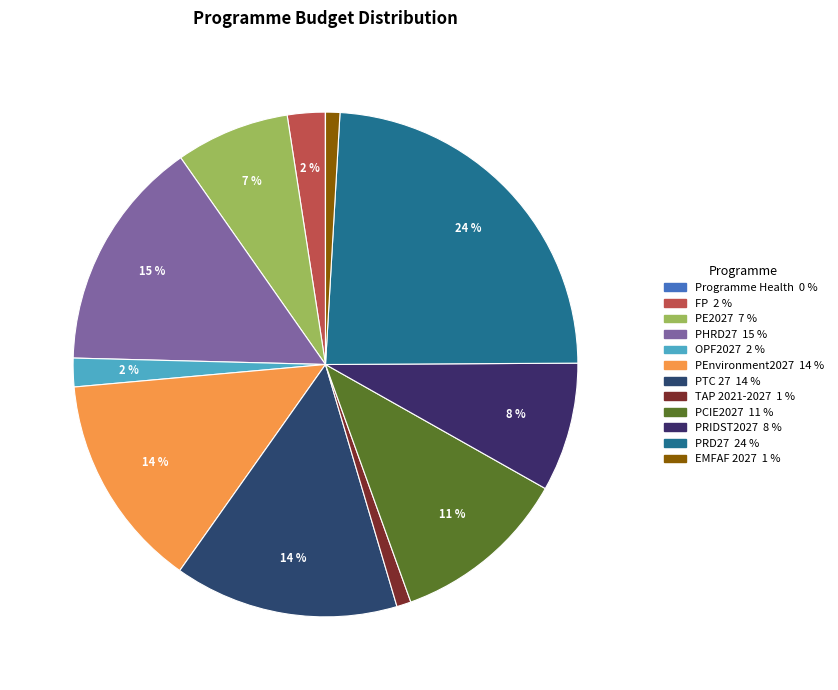

To the nearest percent, what portion does PTC 27 represent?

14%